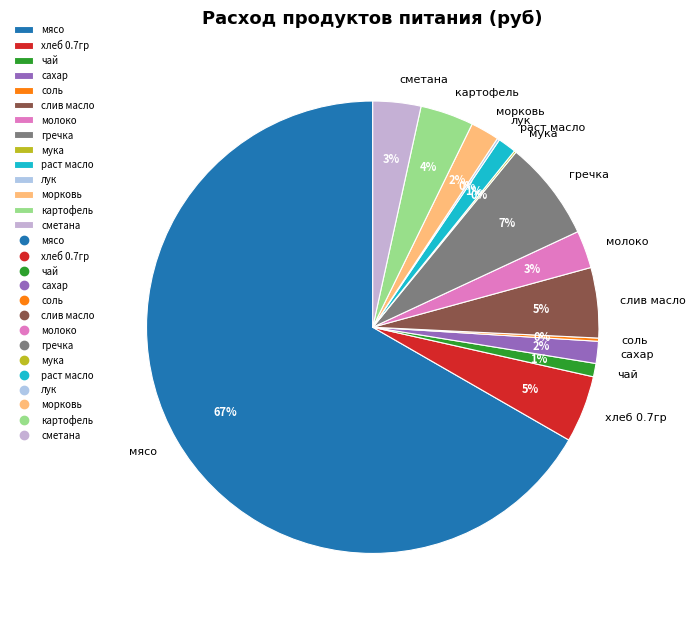

True or false: сахар accounts for 13% of the total.

False